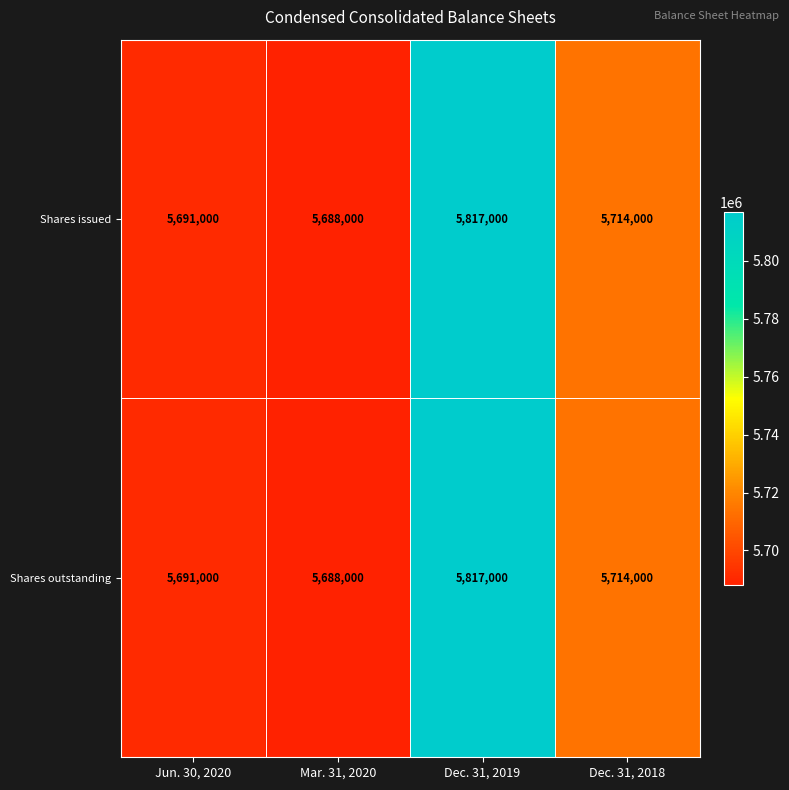

At which label does Shares outstanding reach its peak?

Dec. 31, 2019